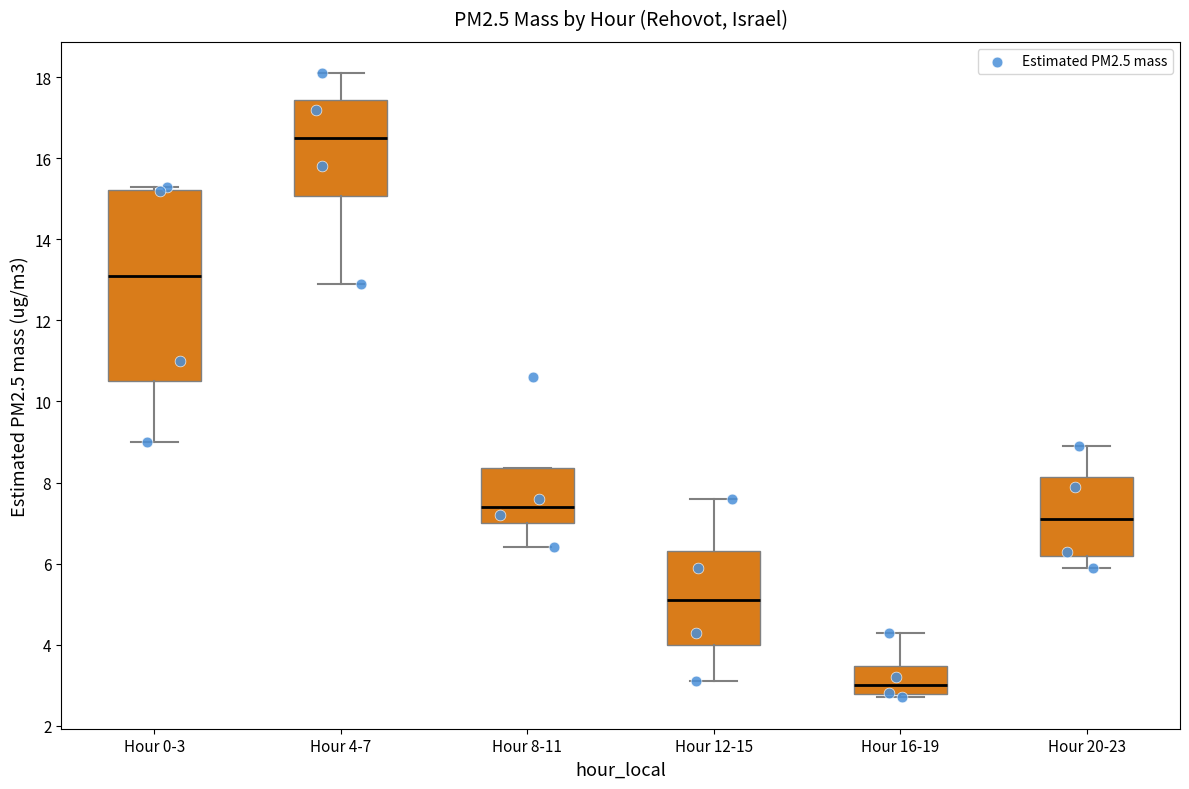

Which box's median line is the lowest?

Hour 16-19